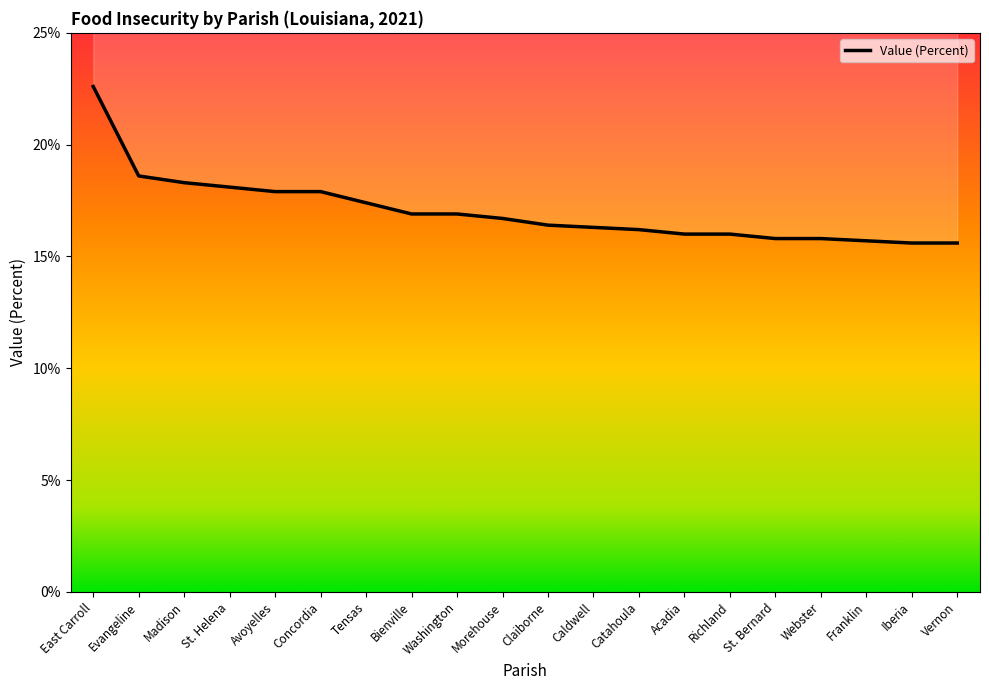

What is the greatest value displayed?

22.6